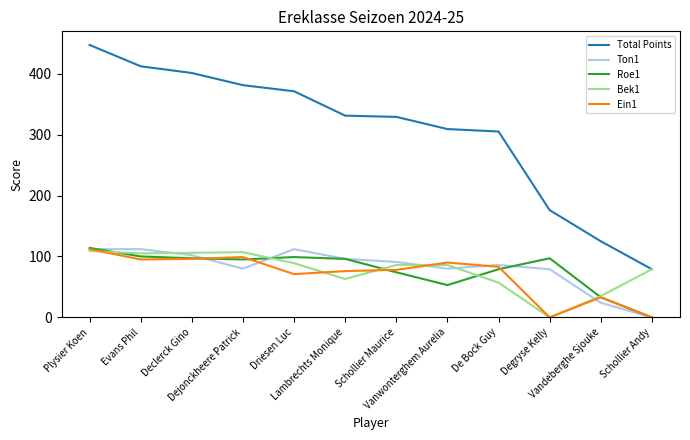

Which series has the largest total across all categories?

Total Points